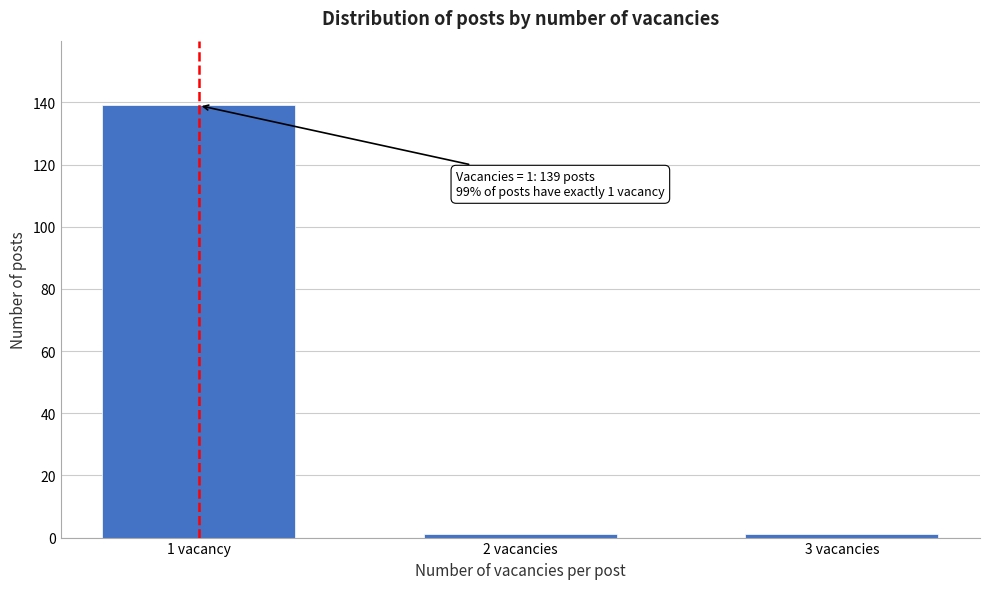

Reading left to right, what are all the values shown in this chart?

1 vacancy=139	2 vacancies=1	3 vacancies=1